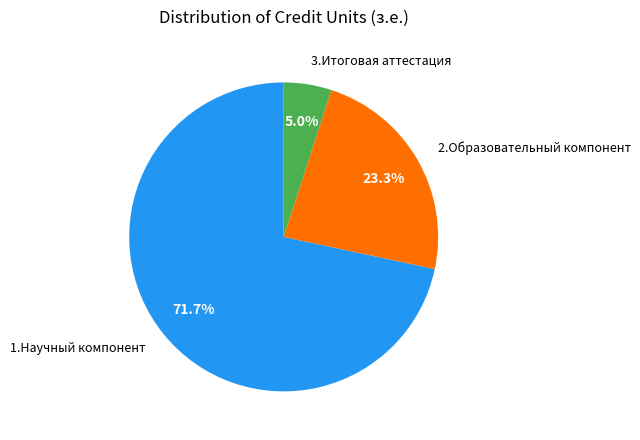

Does any single category account for the majority?

Yes